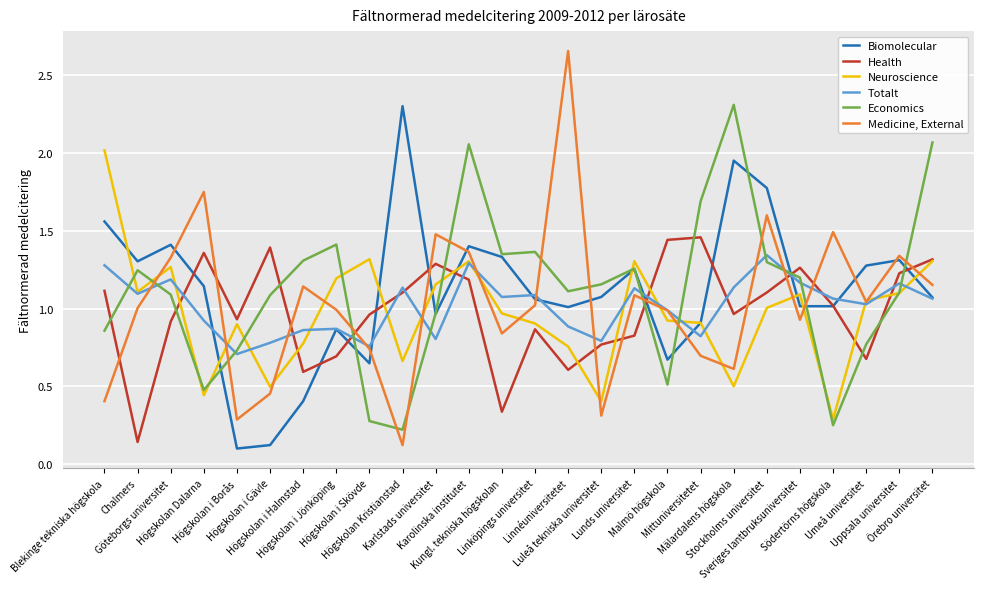

At how many categories does at least one series exceed 1?

25